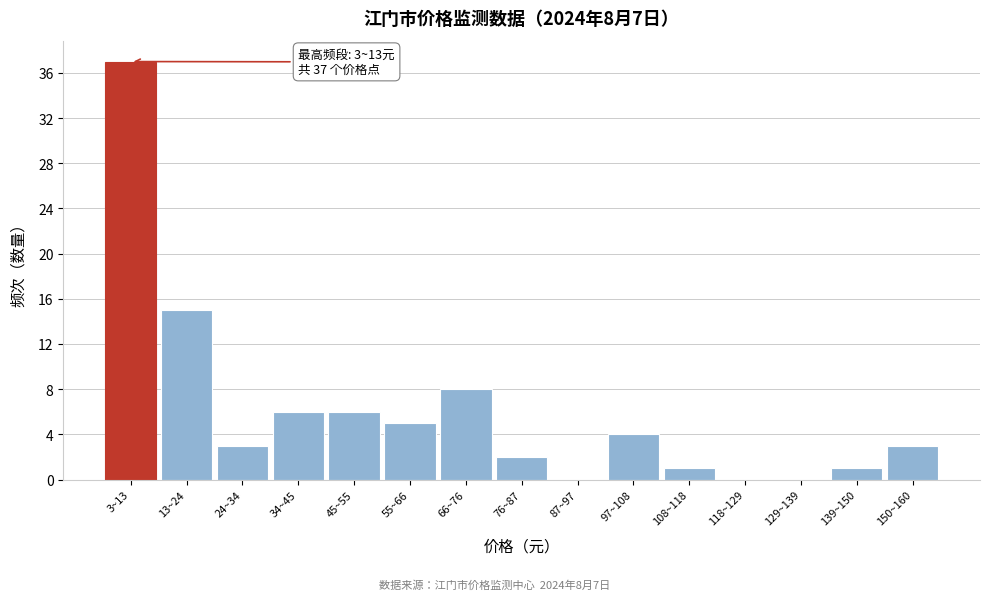

Reading right to left, what are all the values shown in this chart?

150~160=3	139~150=1	129~139=0	118~129=0	108~118=1	97~108=4	87~97=0	76~87=2	66~76=8	55~66=5	45~55=6	34~45=6	24~34=3	13~24=15	3~13=37